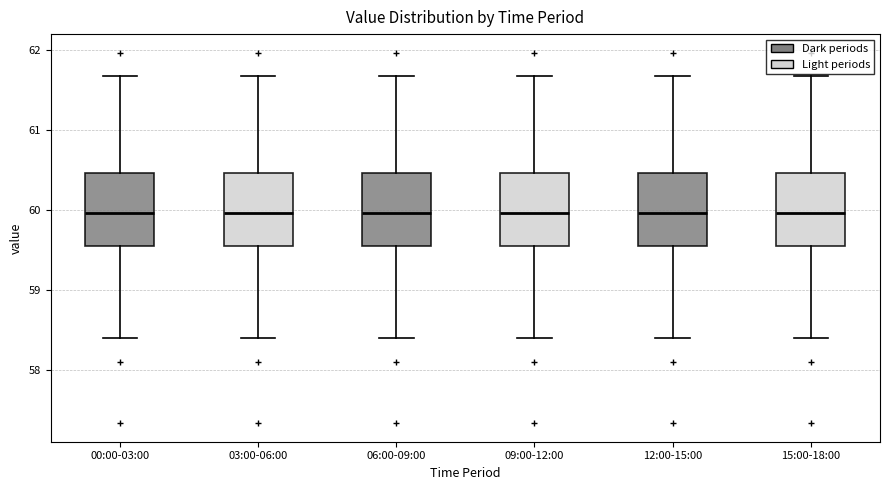

Reading left to right, transcribe this box plot: for each box, give where its median line is, the range the box spans, and where its two whiskers end, as read against the y-axis. The values are not printed on the chart, so give them approximately, as read against the axis.

00:00-03:00: median 60.0, box 59.6 to 60.5, whiskers 58.4 to 61.7
03:00-06:00: median 60.0, box 59.6 to 60.5, whiskers 58.4 to 61.7
06:00-09:00: median 60.0, box 59.6 to 60.5, whiskers 58.4 to 61.7
09:00-12:00: median 60.0, box 59.6 to 60.5, whiskers 58.4 to 61.7
12:00-15:00: median 60.0, box 59.6 to 60.5, whiskers 58.4 to 61.7
15:00-18:00: median 60.0, box 59.6 to 60.5, whiskers 58.4 to 61.7